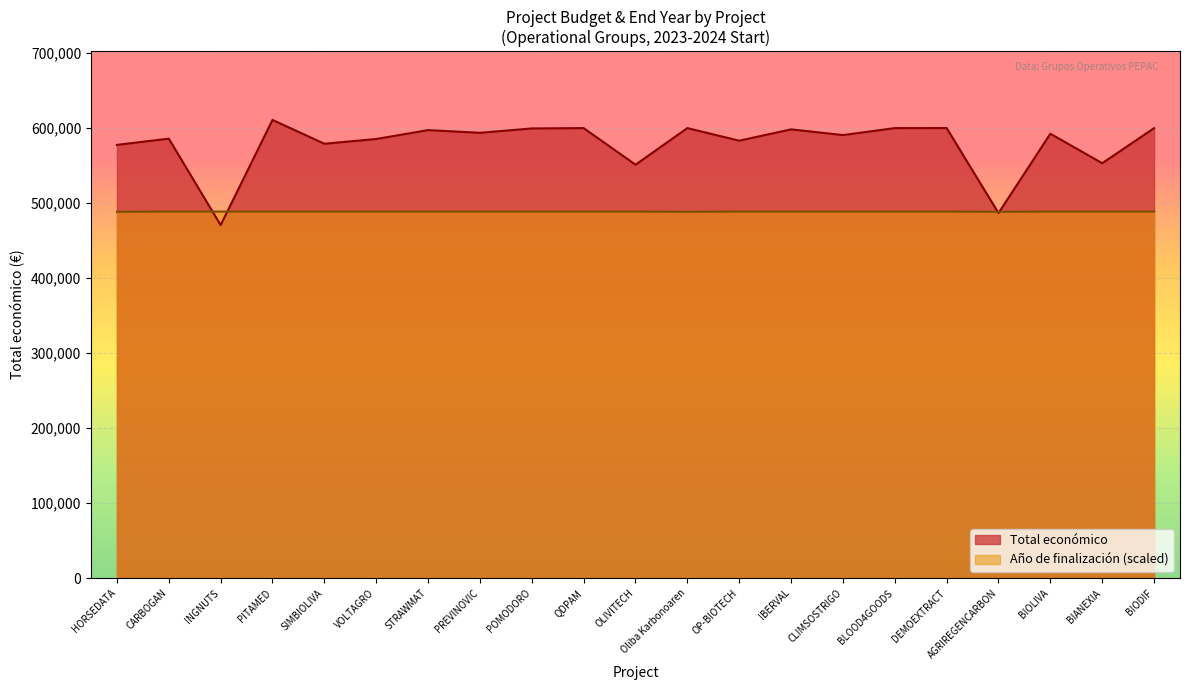

How many lines are shown in the chart?

2